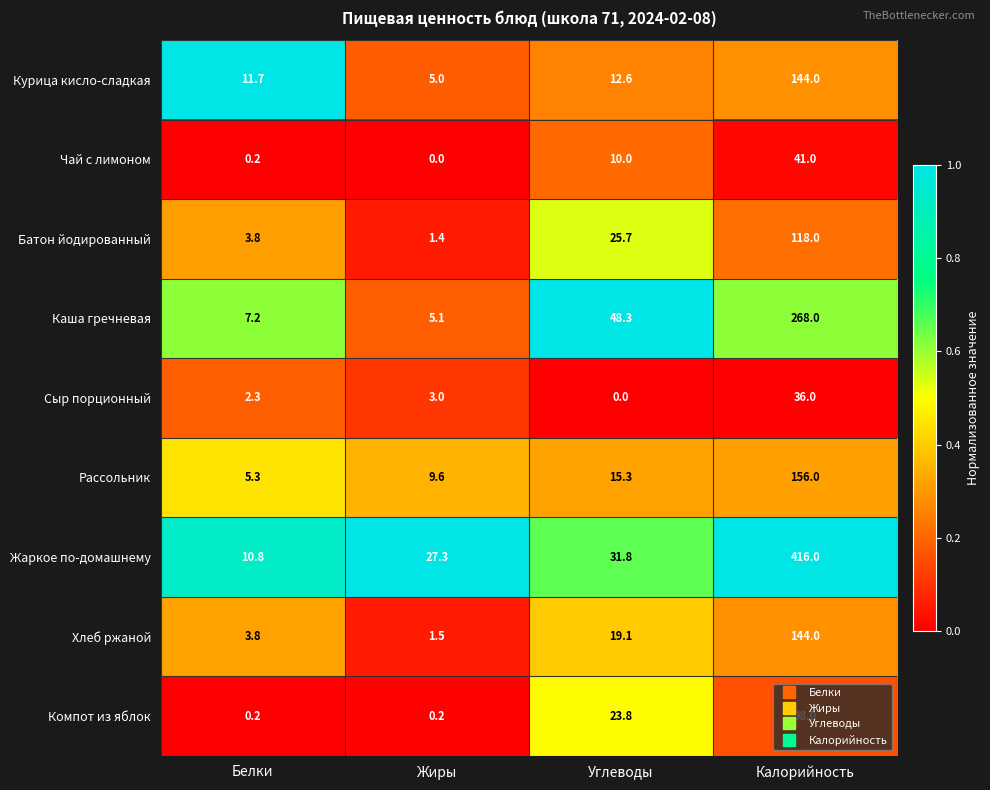

Is the value of Сыр порционный at Жиры greater than the value of Каша гречневая at Углеводы?

No